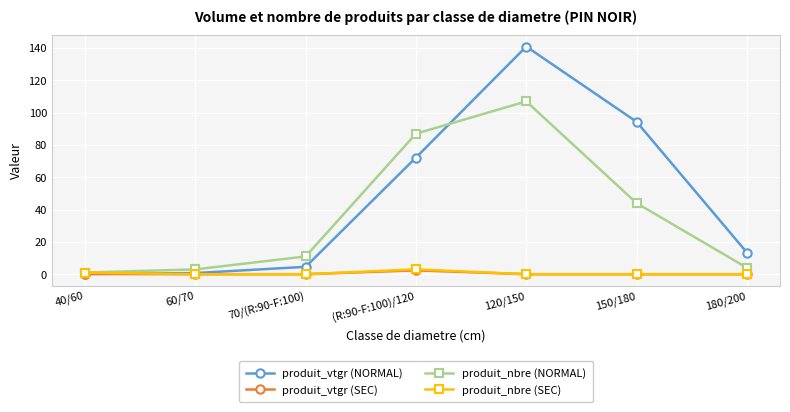

True or false: produit_nbre (NORMAL) has more than 0 points higher than both neighbors.

True